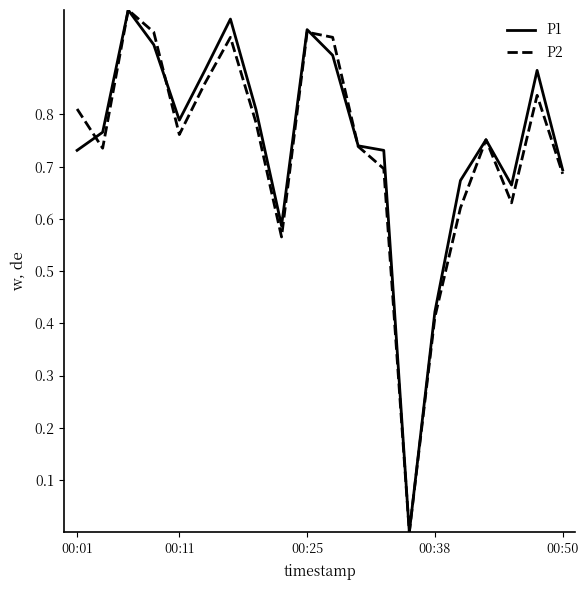

List the series in order of their overall mean, highest first.

P1, P2